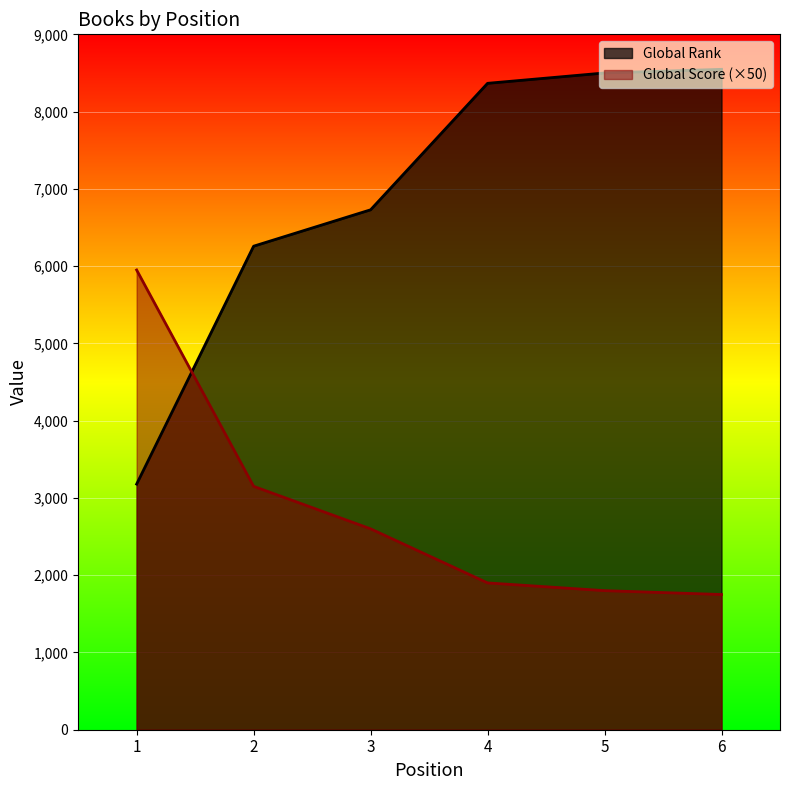

Which series ends up on top after the final intersection of Global Score and Global Rank?

Global Rank